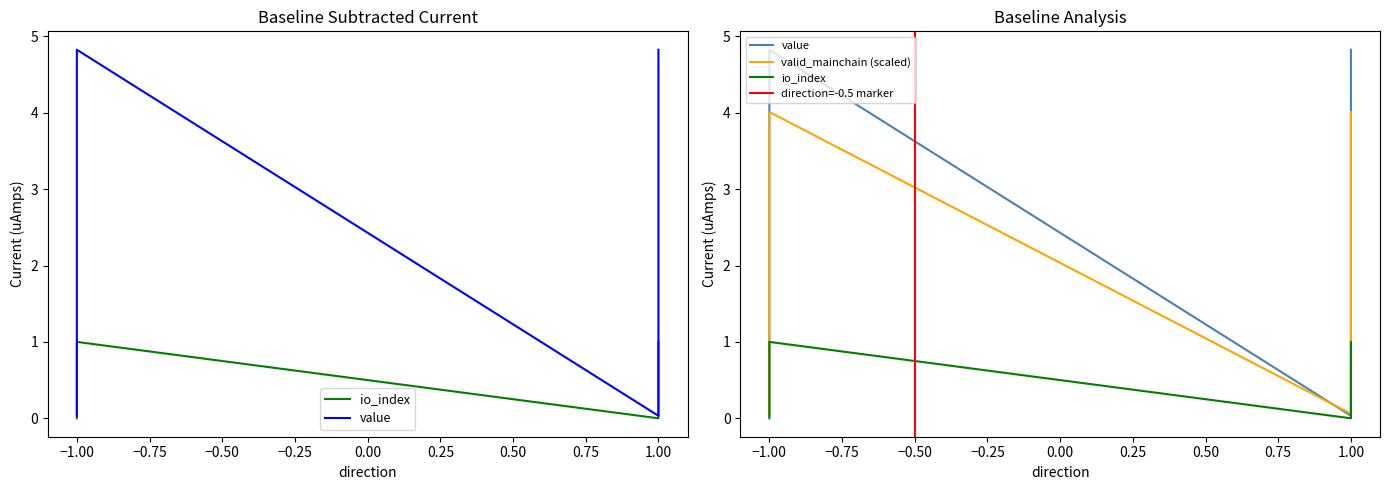

Which has a higher value, 1 or -1?

-1